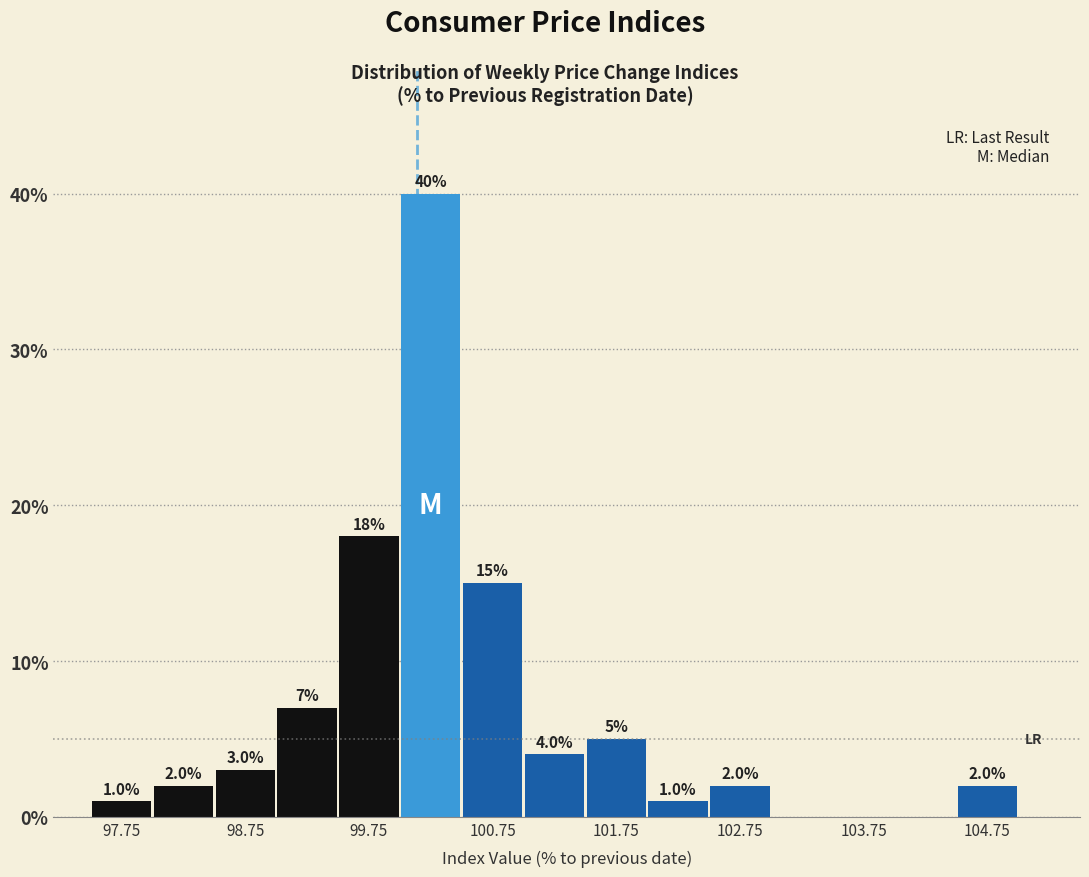

Over which range of the x-axis is the bar tallest?

100.0 to 100.5